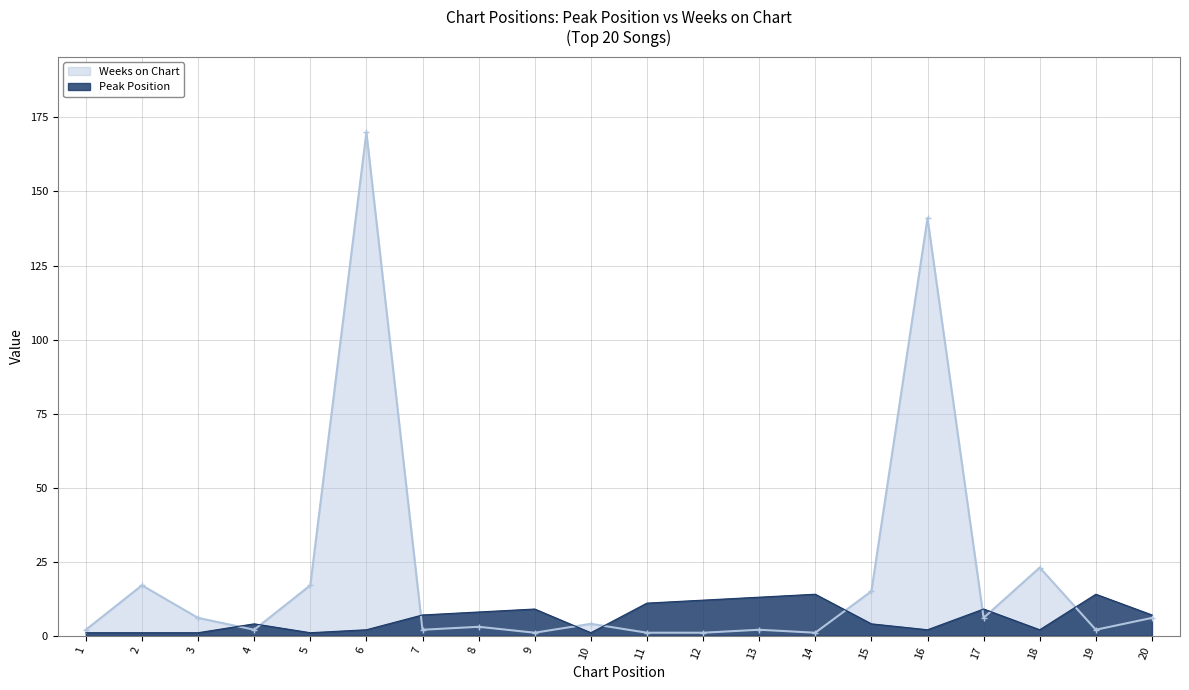

How many interior local valleys does the Weeks on Chart series have?

6